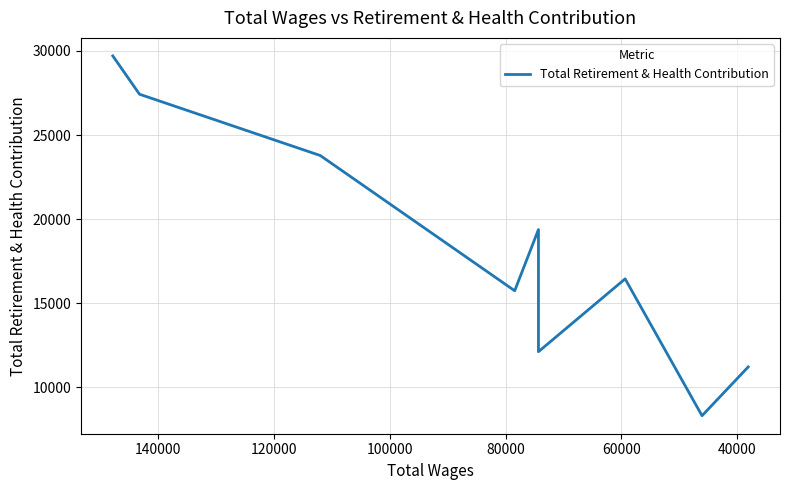

Reading right to left, list all the values displayed in this chart.

11207	8303	16444	12112	19375	15736	23779	27425	29706